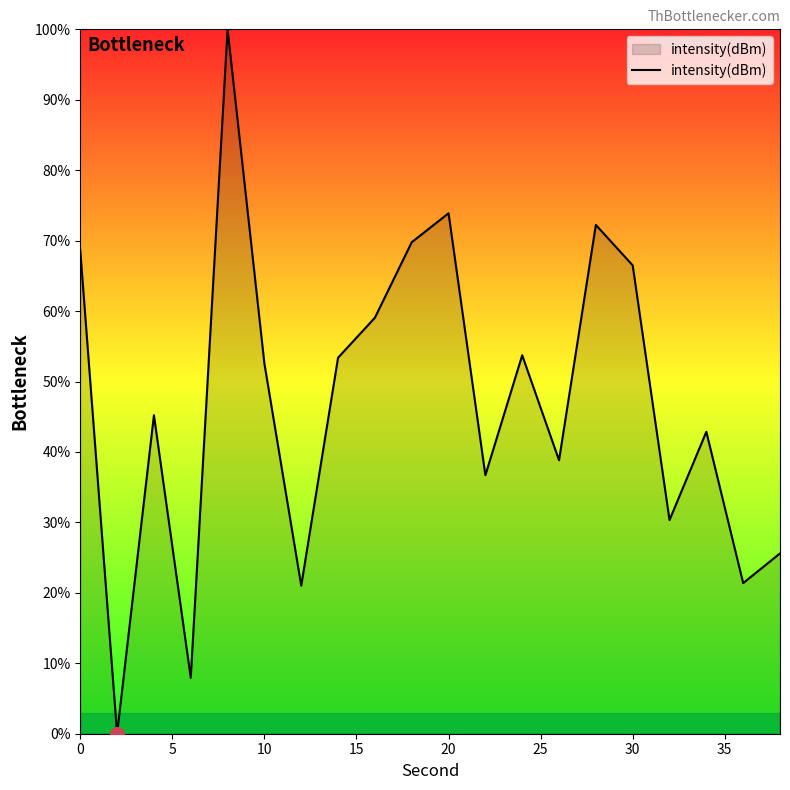

Does the chart have visible grid lines?

No